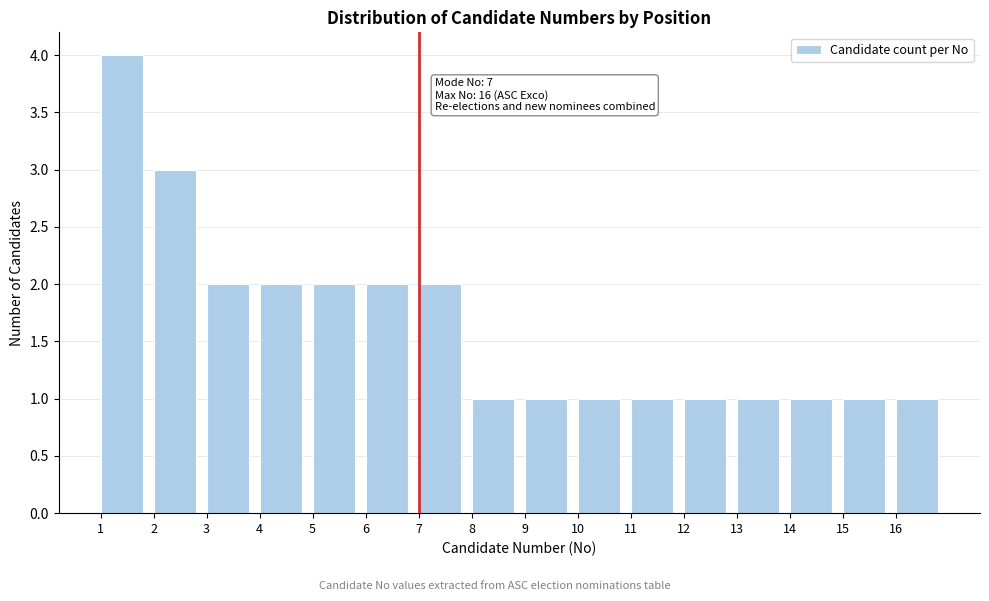

Over which range of the x-axis is the bar tallest?

1 to 2